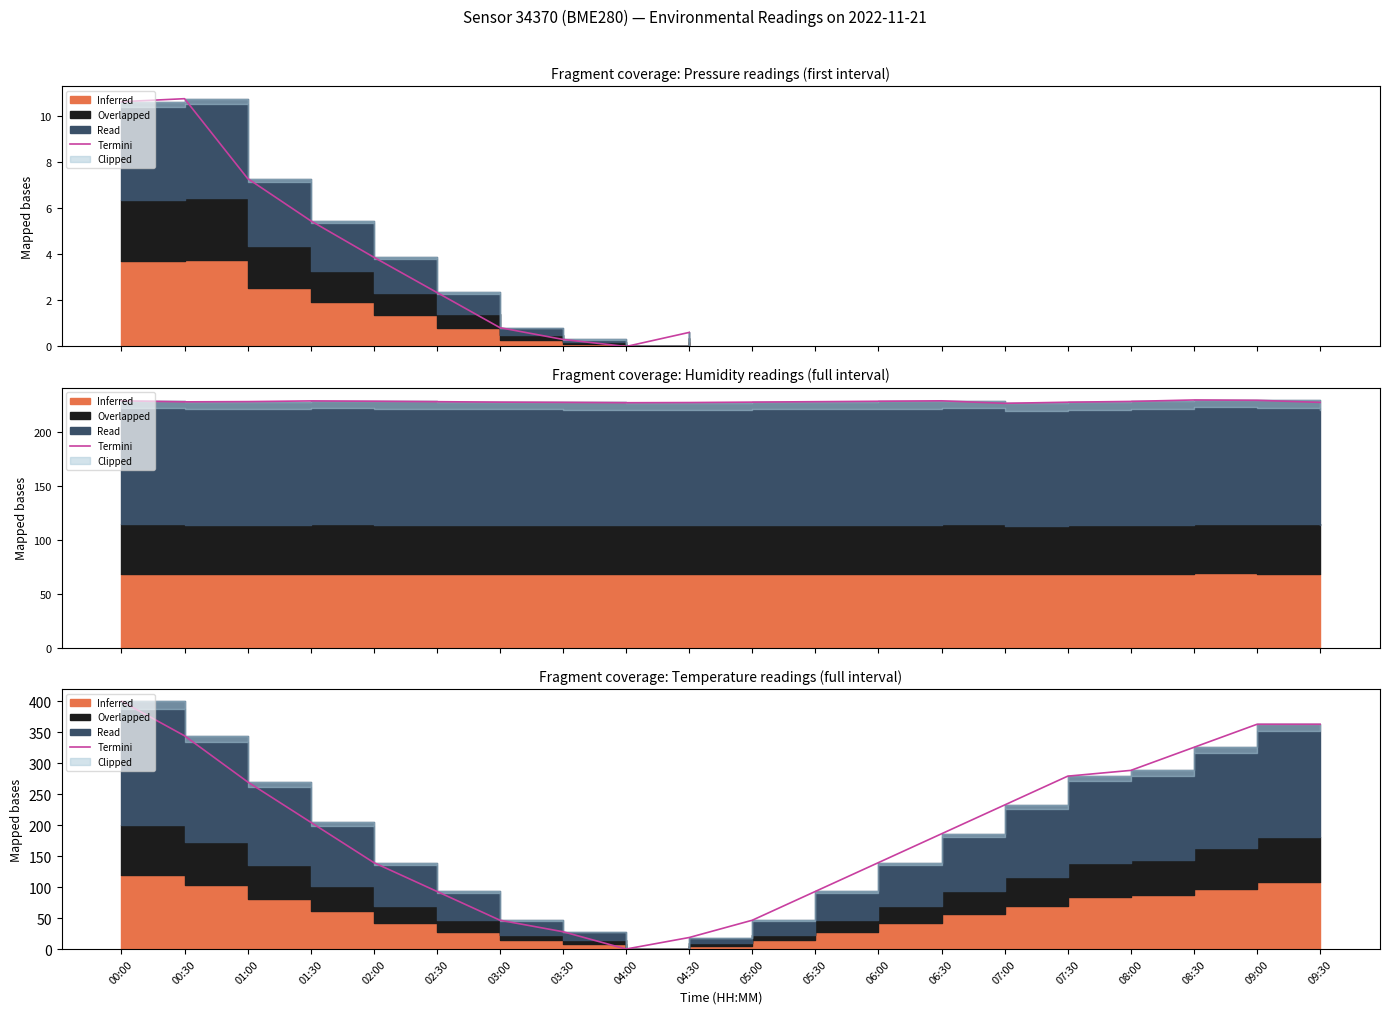

Which label corresponds to the smallest value in the chart?

04:00